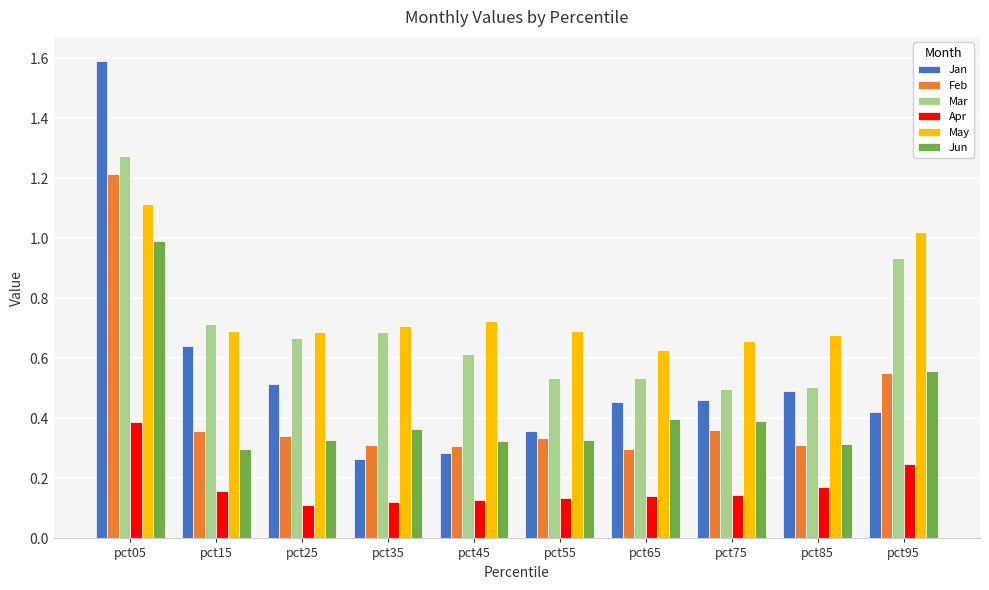

True or false: Jan has a value of 0.1 at pct35.

False